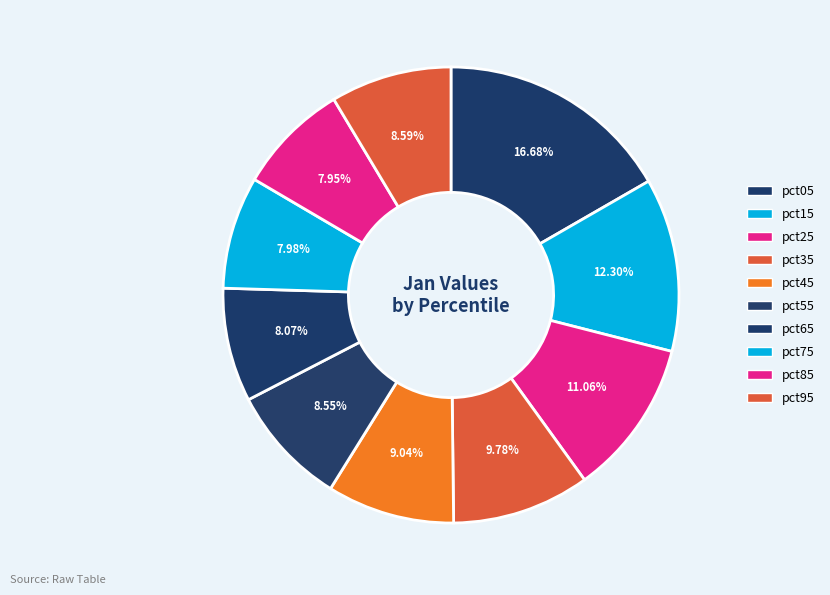

How many slices are in this pie chart?

10